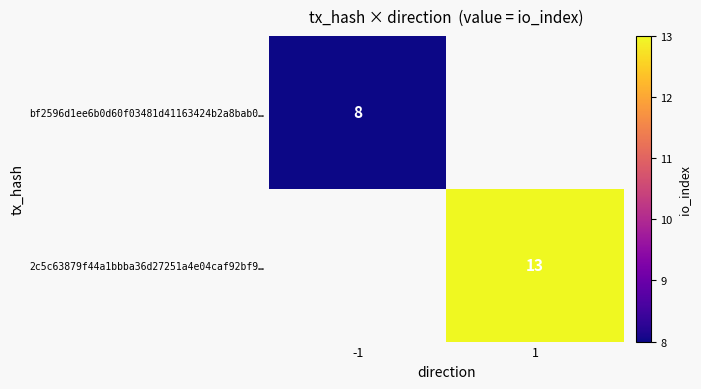

Is it true that 2c5c63879f44a1bbba36d27251a4e04caf92bf9… equals 23 at 1?

False